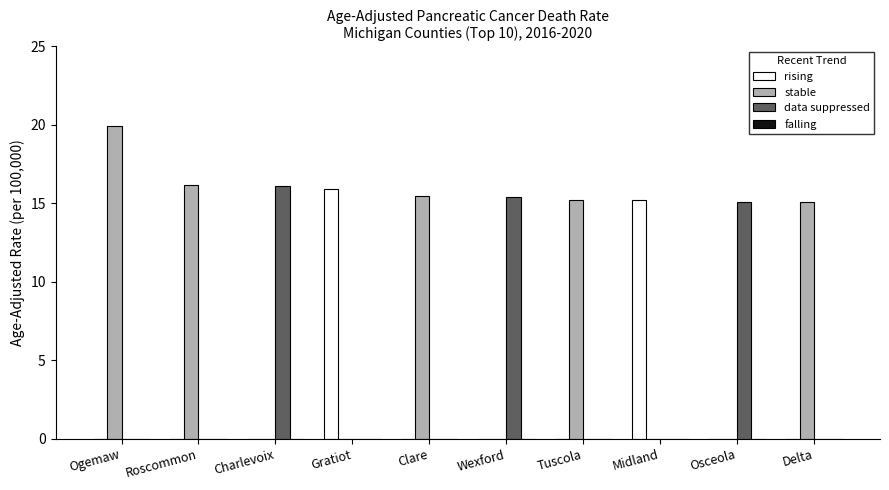

What is the approximate value of stable at Tuscola?

15.2